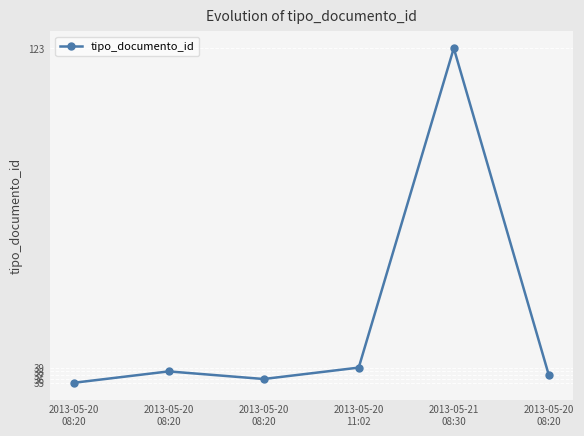

The chart shows a value of 36 at 2013-05-20
08:20. True or false?

True